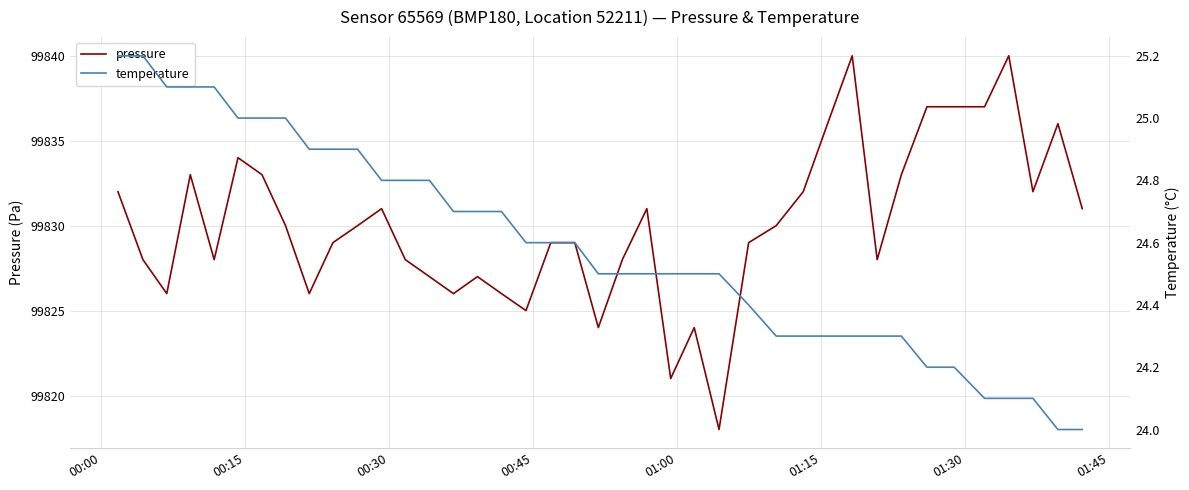

What is the lowest value of the pressure series?

99818